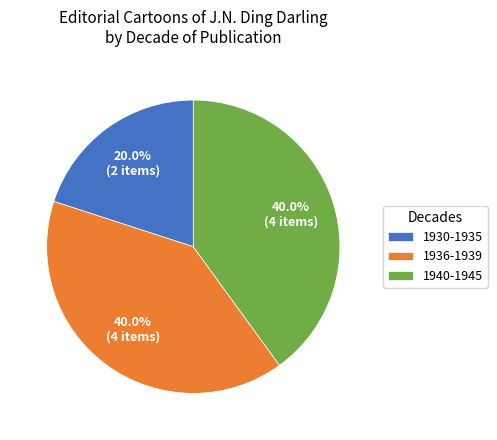

What percentage do 1936-1939 and 1940-1945 together represent?

80.0%